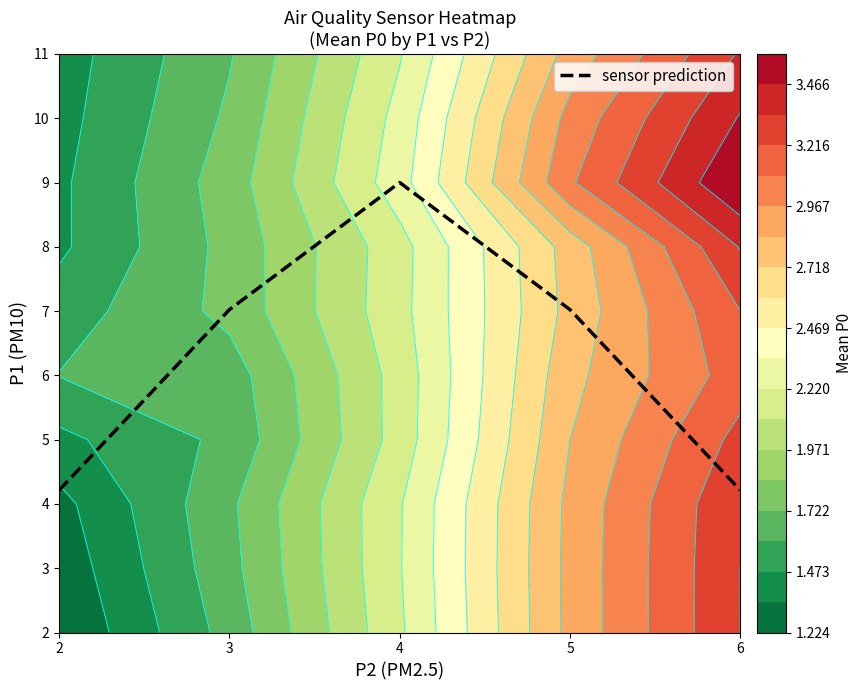

How many values are below 7?

2